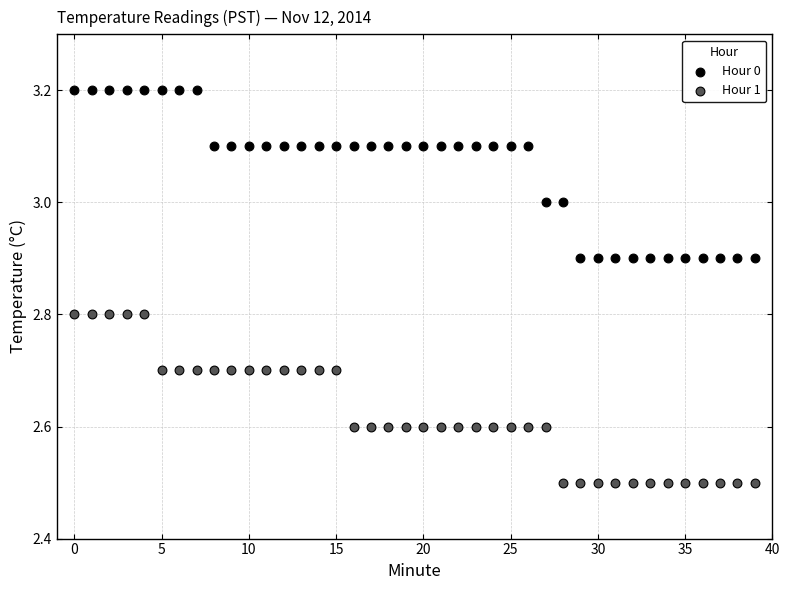

Across all data points, what is the range of Y values (max minus min)?

0.7